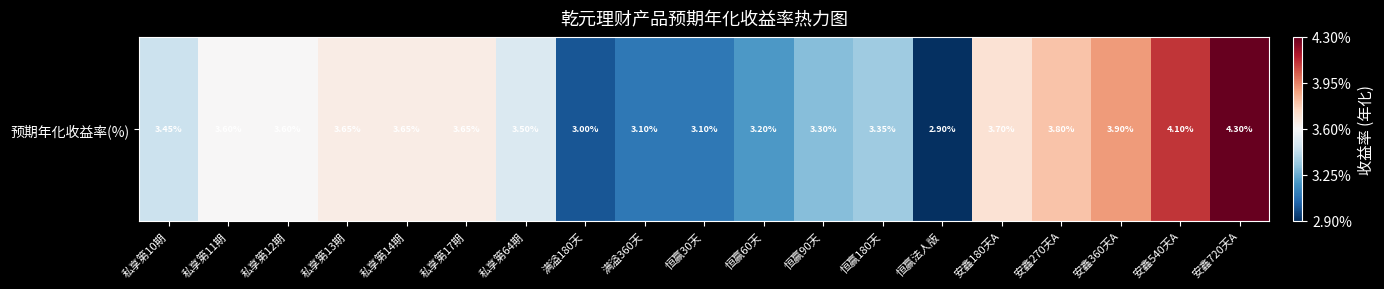

Count the values in the range 0 to 1.

19